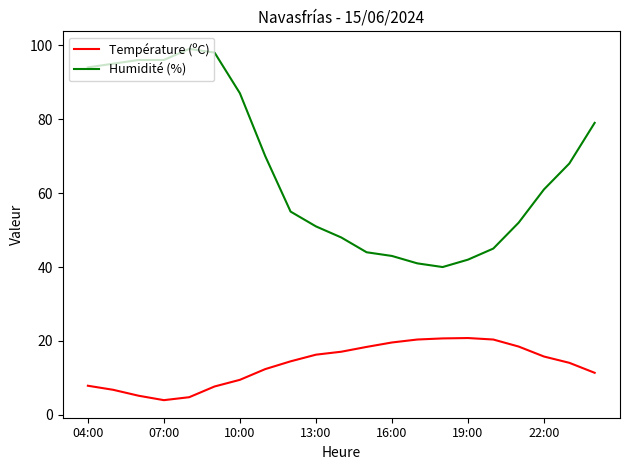

Rank the series by their average value, from lowest to highest.

Température (ºC), Humidité (%)